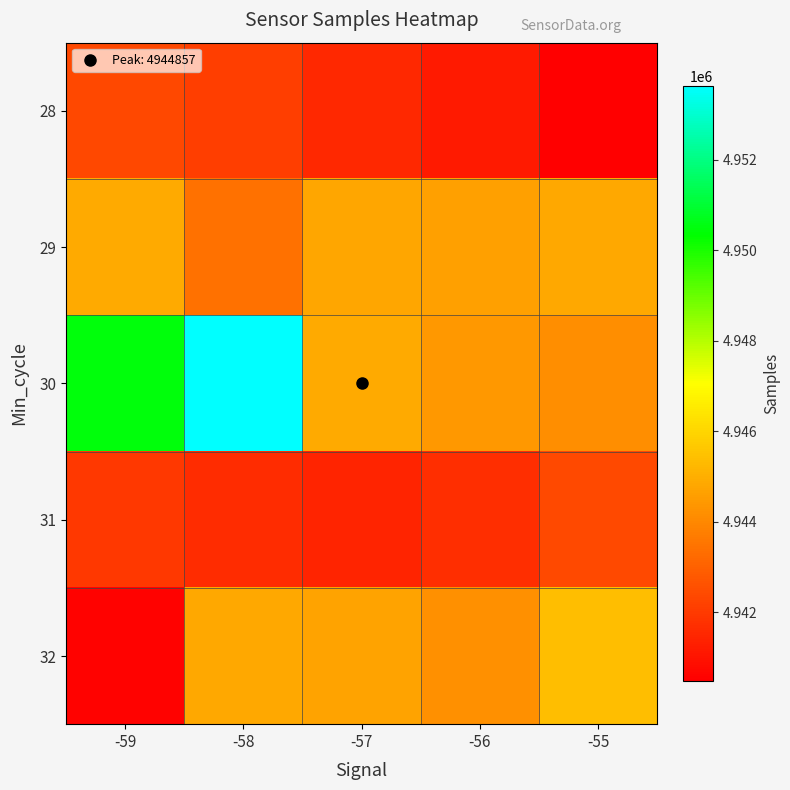

List the series in order of their peak value, lowest first.

28, 31, 29, 32, 30